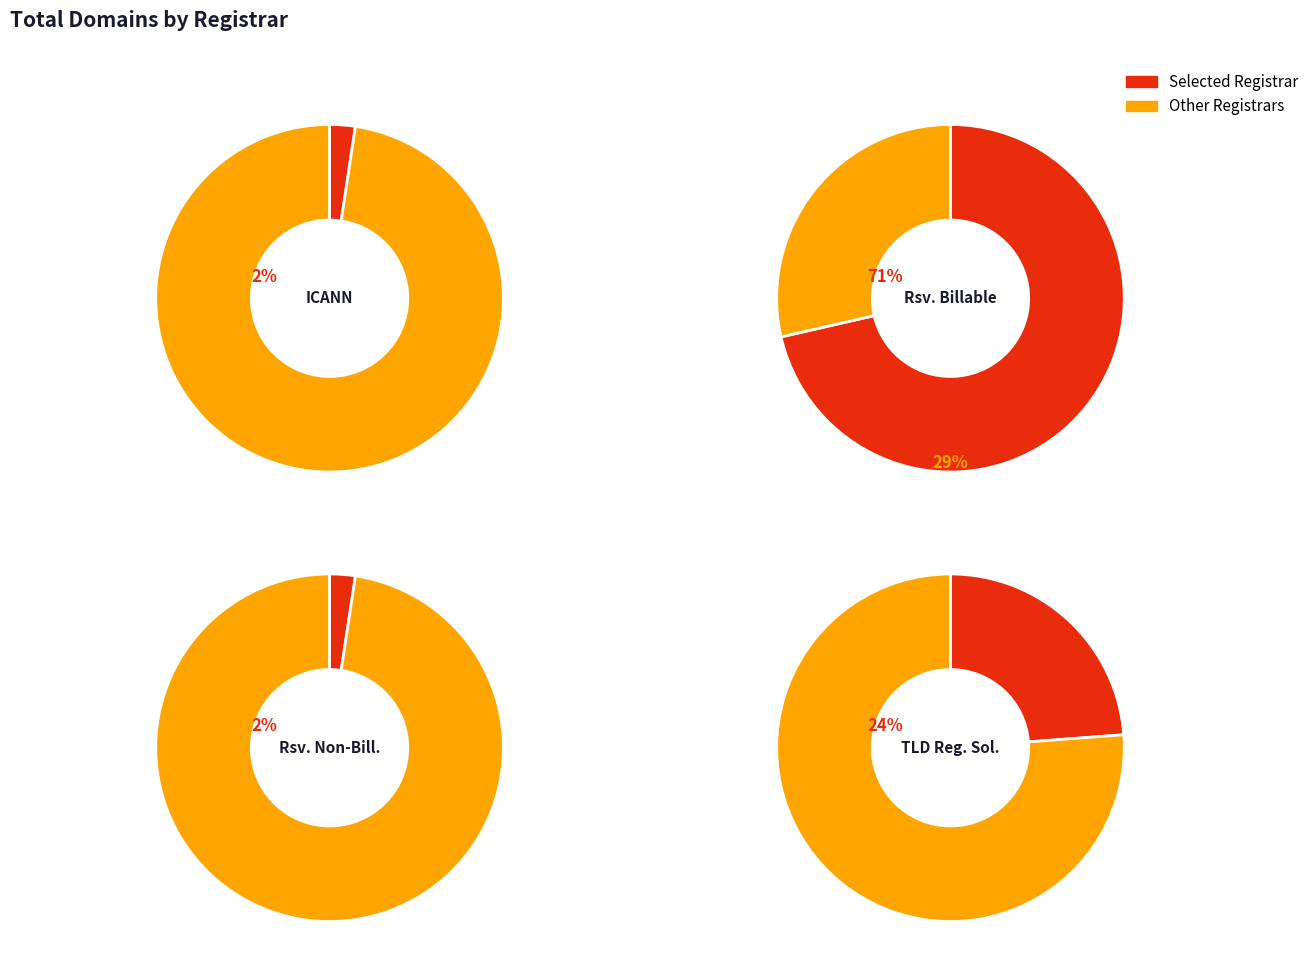

Rank the categories by value from highest to lowest.

Registry Operator Reserved Billable, TLD Registrar Solutions Ltd., ICANN, Registry Operator Reserved Non-Billable